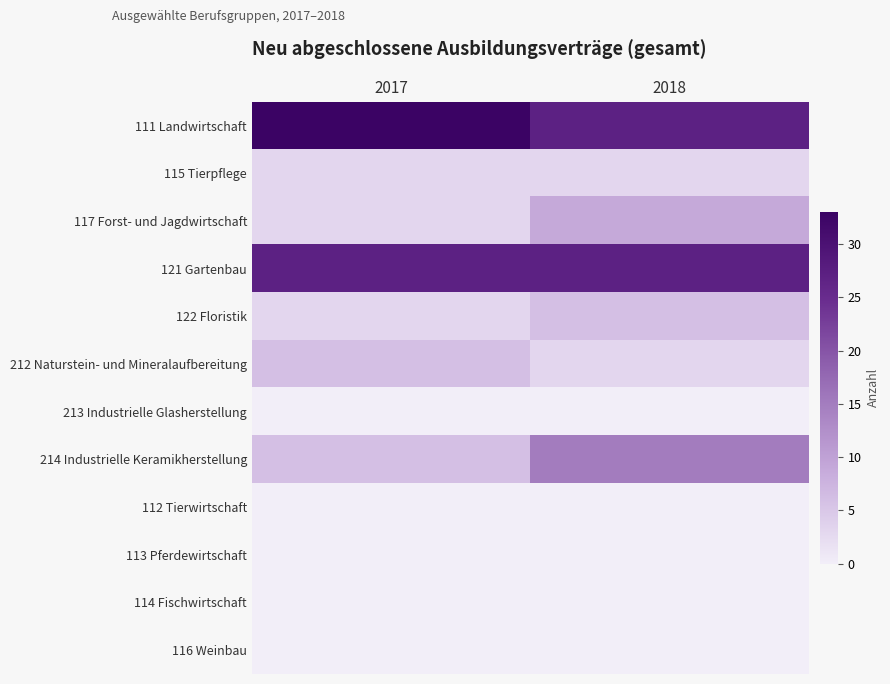

Reading right to left, transcribe all the data shown in this chart.

111 Landwirtschaft: 2018=27	2017=33
115 Tierpflege: 2018=3	2017=3
117 Forst- und Jagdwirtschaft: 2018=9	2017=3
121 Gartenbau: 2018=27	2017=27
122 Floristik: 2018=6	2017=3
212 Naturstein- und Mineralaufbereitung: 2018=3	2017=6
213 Industrielle Glasherstellung: 2018=0	2017=0
214 Industrielle Keramikherstellung: 2018=15	2017=6
112 Tierwirtschaft: 2018=0	2017=0
113 Pferdewirtschaft: 2018=0	2017=0
114 Fischwirtschaft: 2018=0	2017=0
116 Weinbau: 2018=0	2017=0